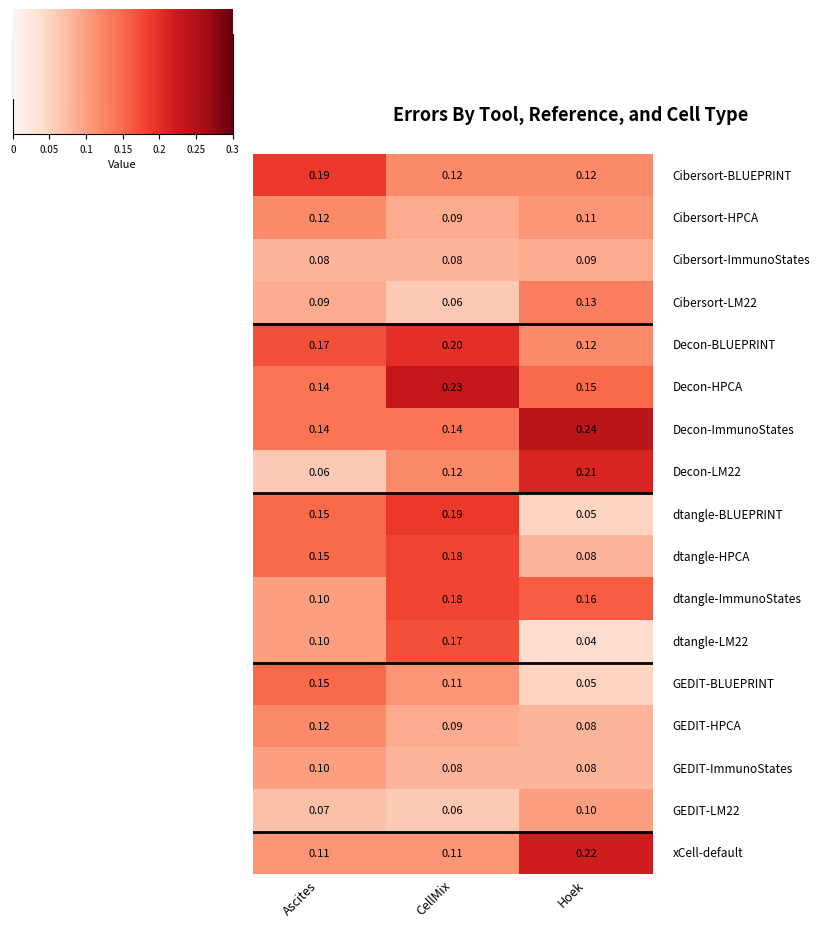

Which label corresponds to the largest value in the chart?

Hoek